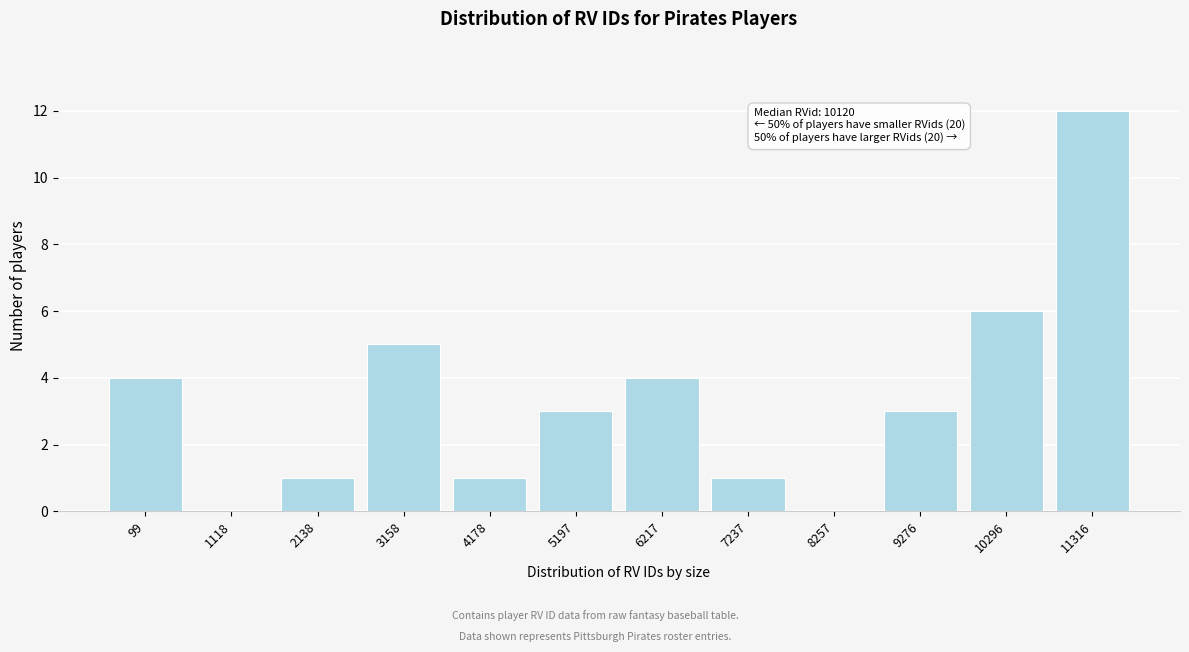

Reading left to right, transcribe all the data shown in this chart.

99=4	1118=0	2138=1	3158=5	4178=1	5197=3	6217=4	7237=1	8257=0	9276=3	10296=6	11316=12